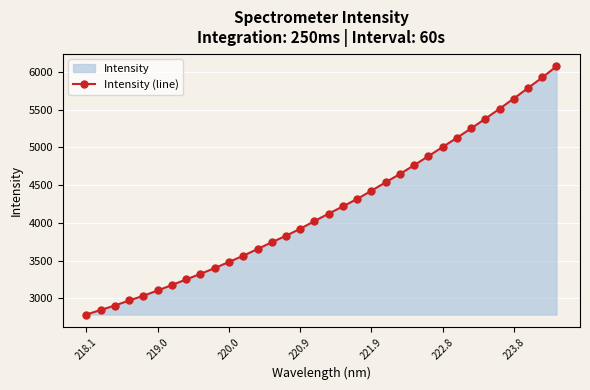

What is the greatest value displayed?

6074.0